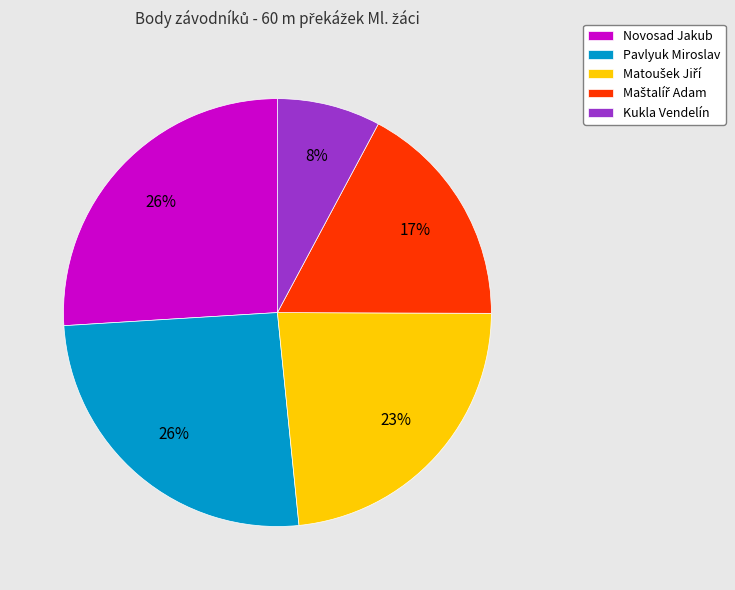

Is the sum of Pavlyuk Miroslav and Novosad Jakub greater than half?

Yes